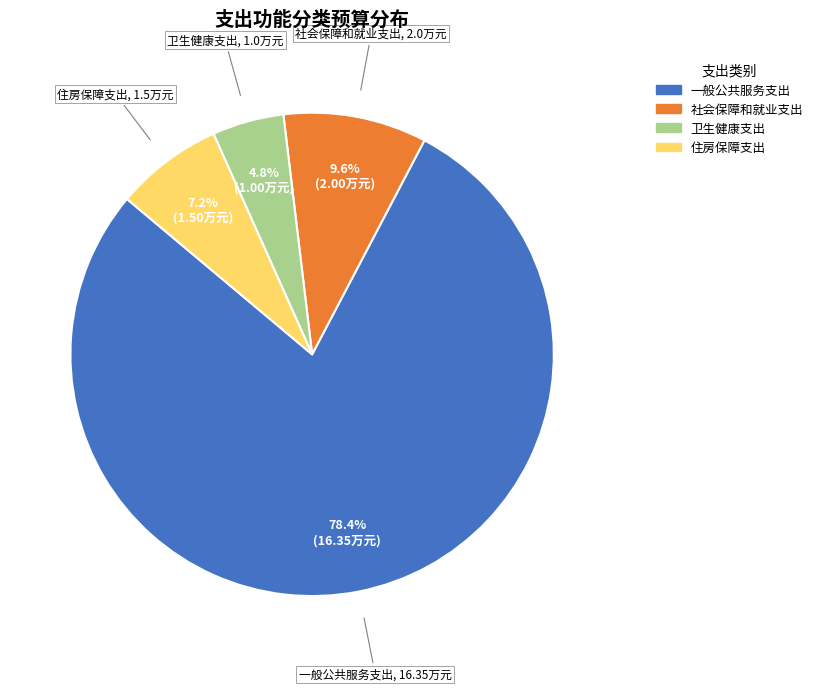

What is the majority slice?

一般公共服务支出